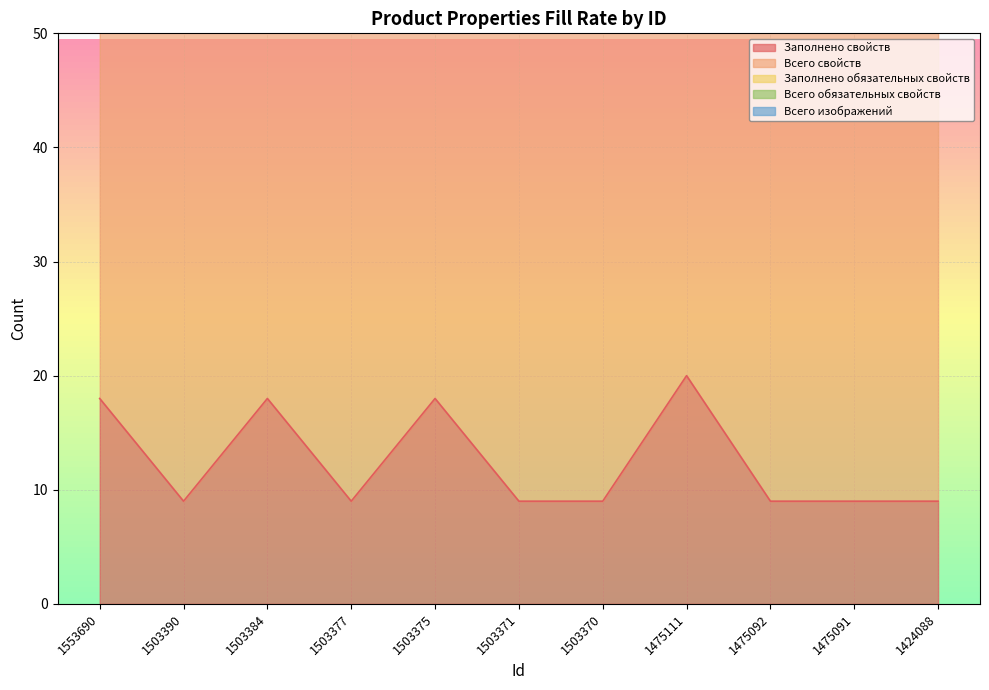

List the labels in order of Заполнено обязательных свойств value, largest first.

1475111, 1553690, 1503384, 1503375, 1503390, 1503377, 1503371, 1503370, 1475092, 1475091, 1424088